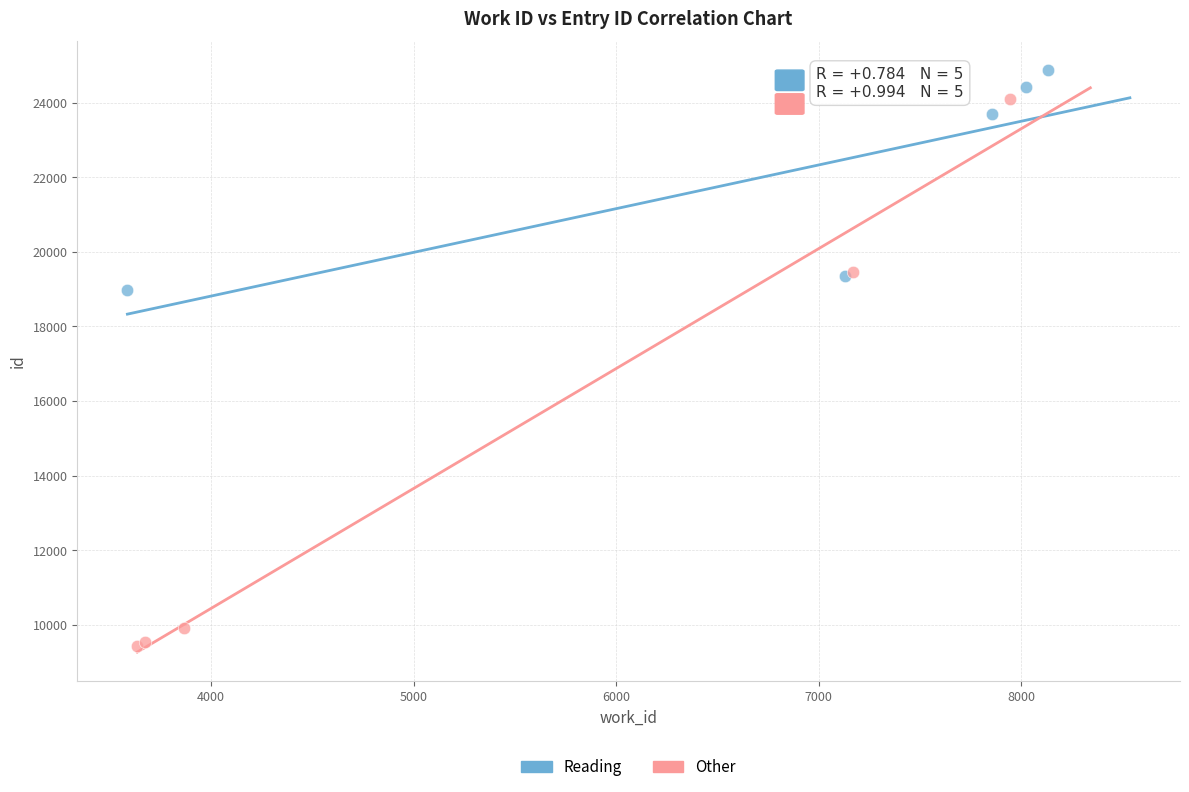

Which series reaches the minimum Y coordinate?

Other